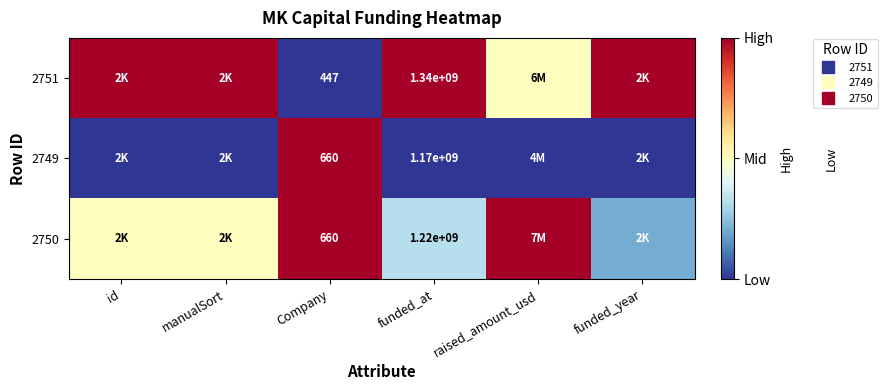

The value of 2750 at funded_year is 0.1. True or false?

False